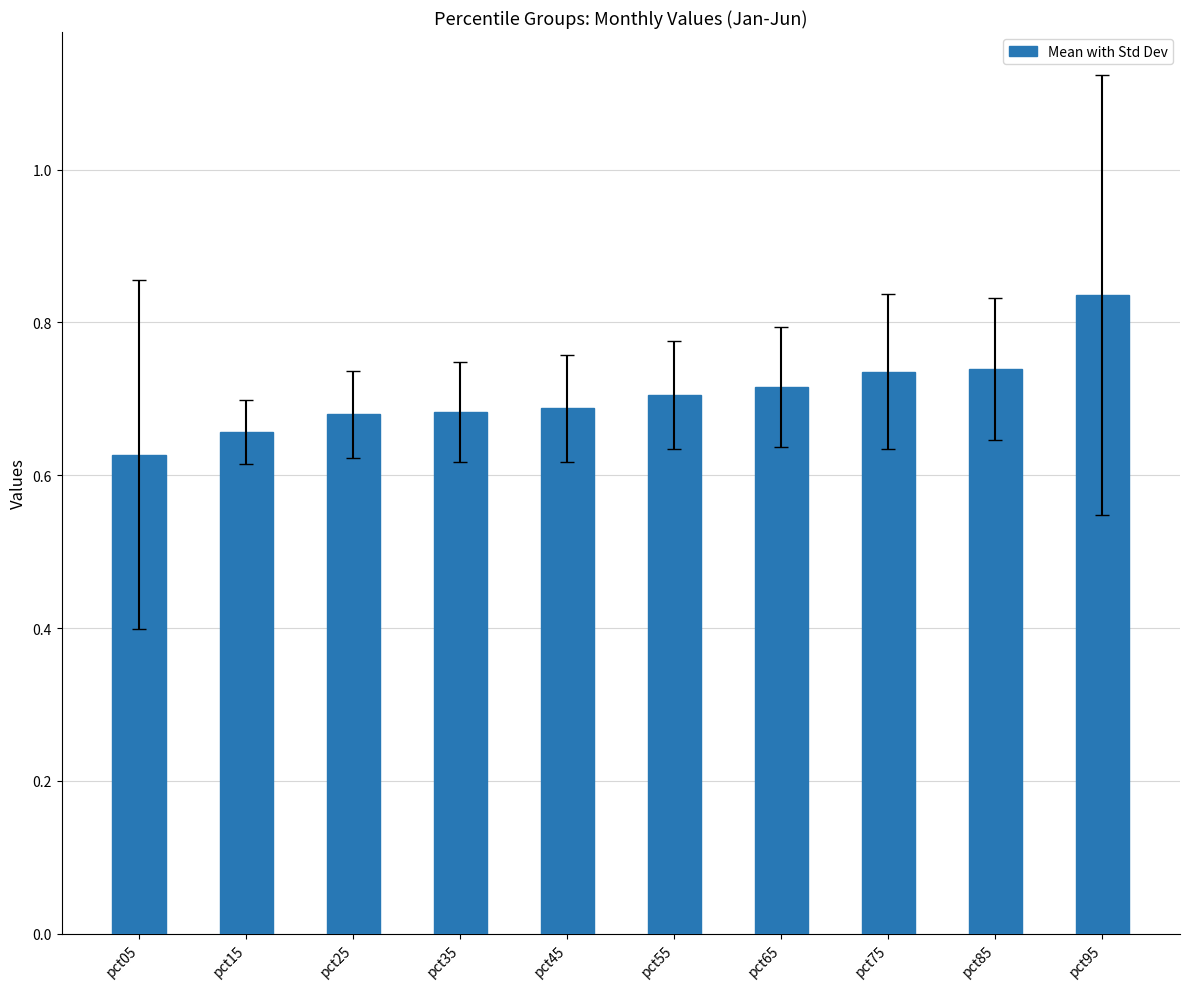

What is the sum of the values at pct05 and pct15?

1.3